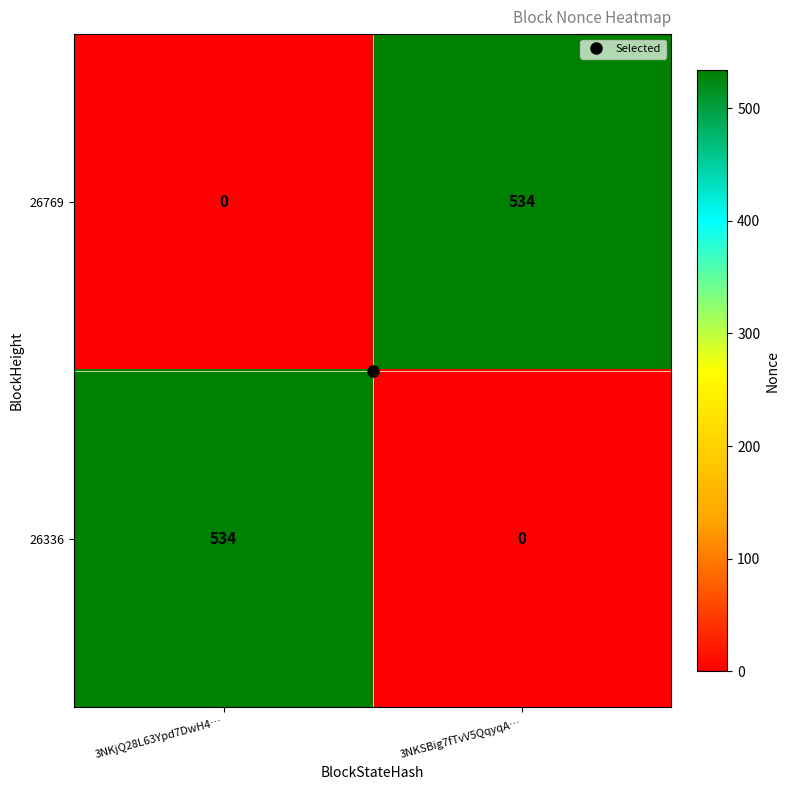

Rank the categories by 26769 value from lowest to highest.

3NKjQ28L63Ypd7DwH4…, 3NKSBig7fTvV5QqyqA…